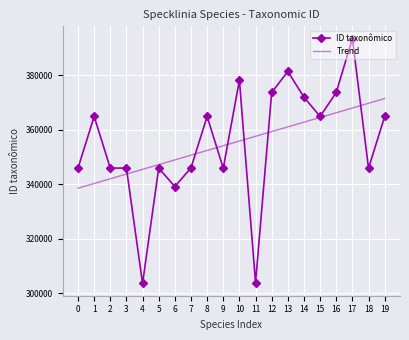

List the series in order of their peak value, highest first.

ID taxonômico, Trend